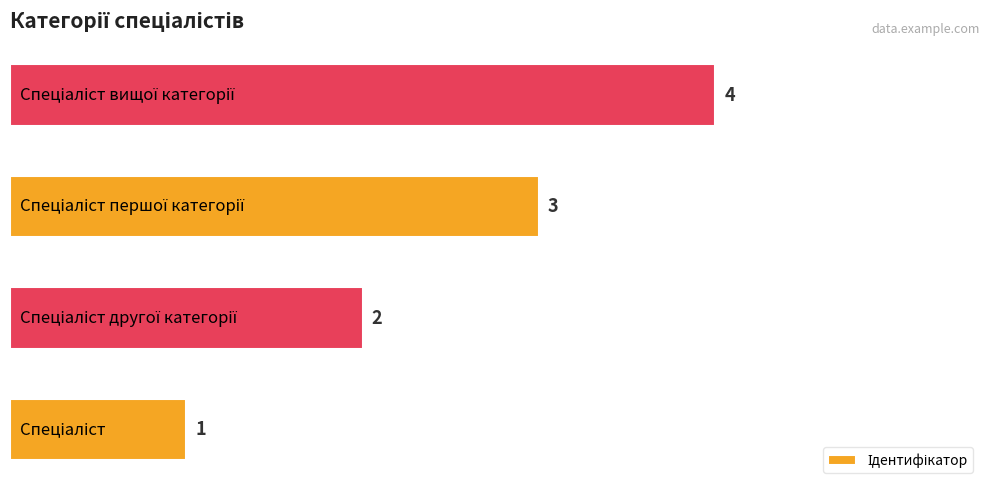

What is the maximum value shown in the chart?

4